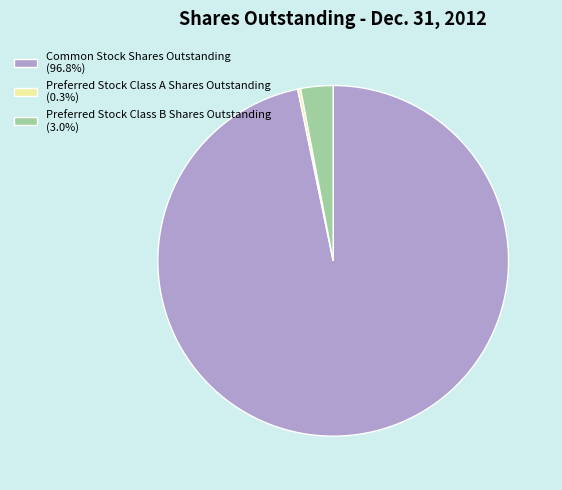

What is the majority slice?

Common Stock Shares Outstanding